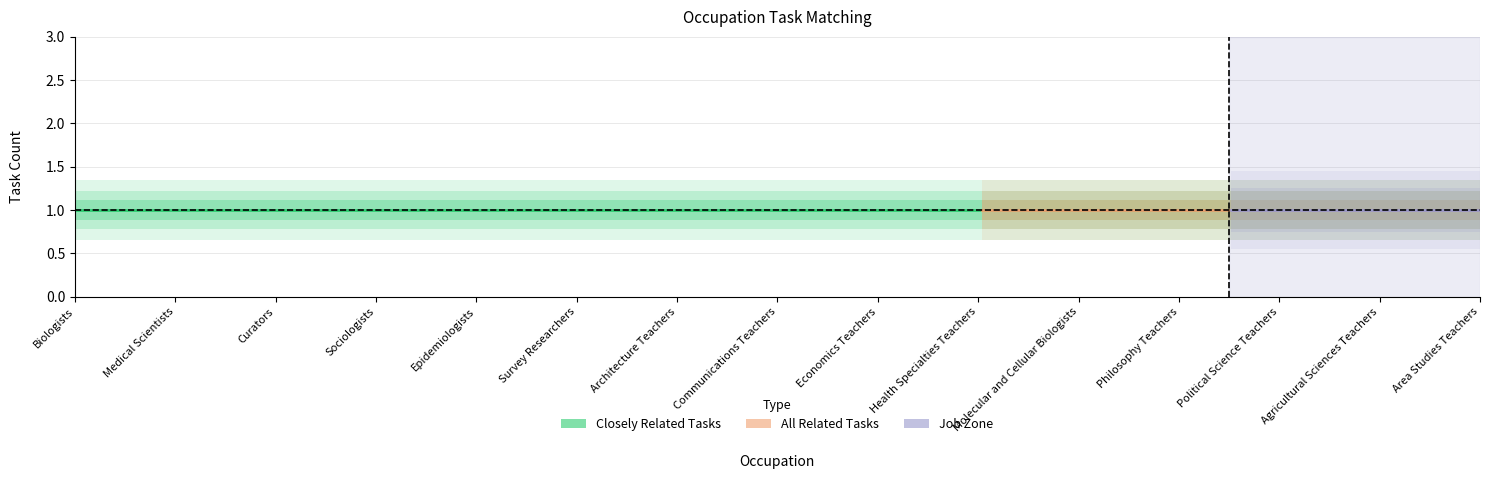

Does the chart have visible grid lines?

Yes